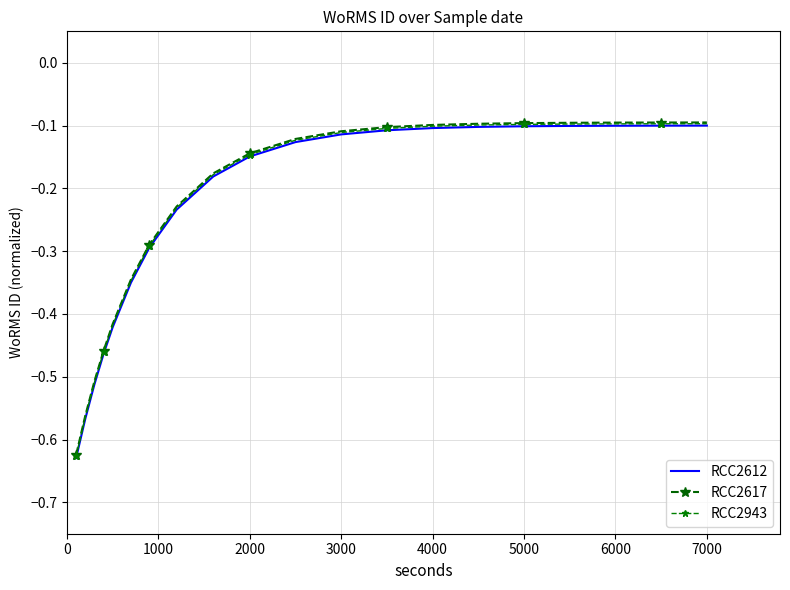

Rank the series by their average value, from lowest to highest.

RCC2612, RCC2943, RCC2617